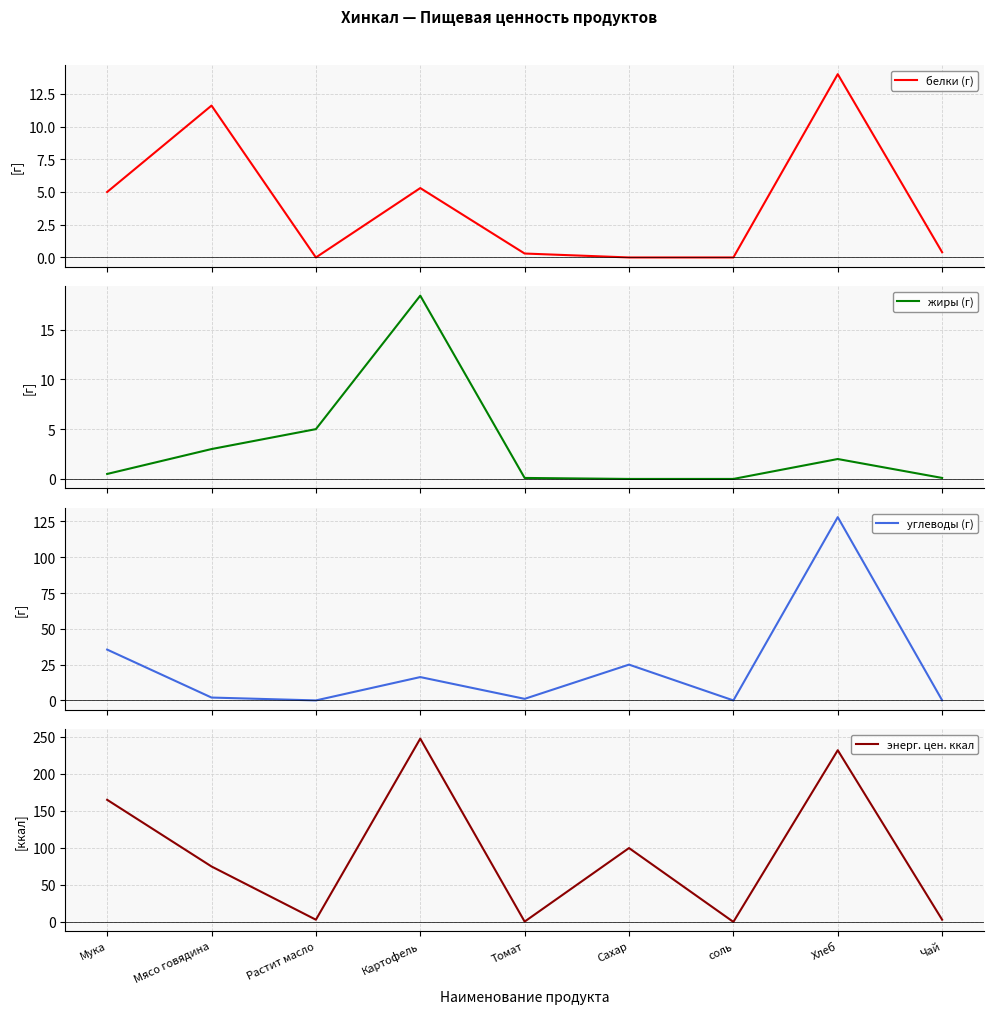

Between соль and Томат, which is larger?

Томат